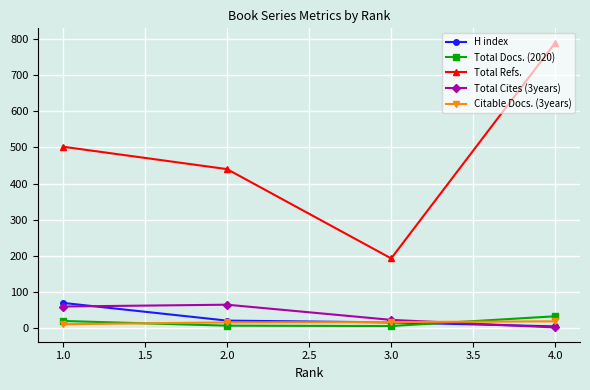

What is the difference between the maximum and minimum values in the Total Cites (3years) series?

63